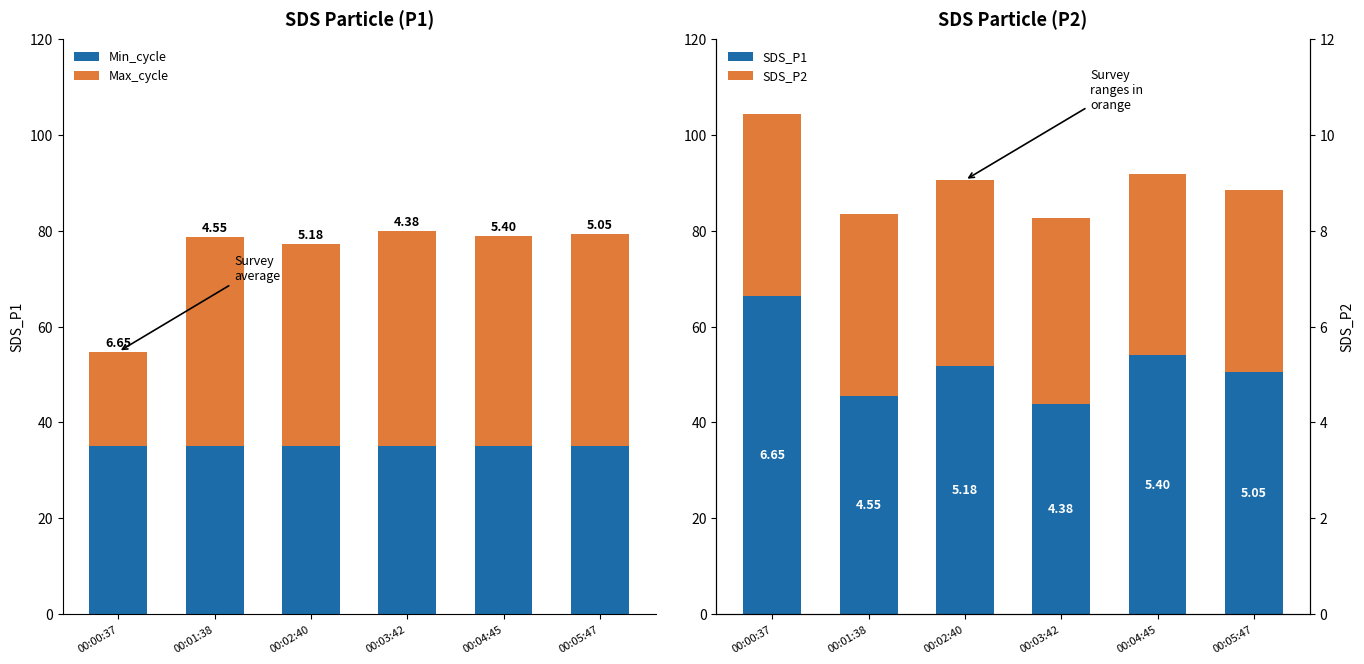

What is the minimum value shown in the chart?

19.8